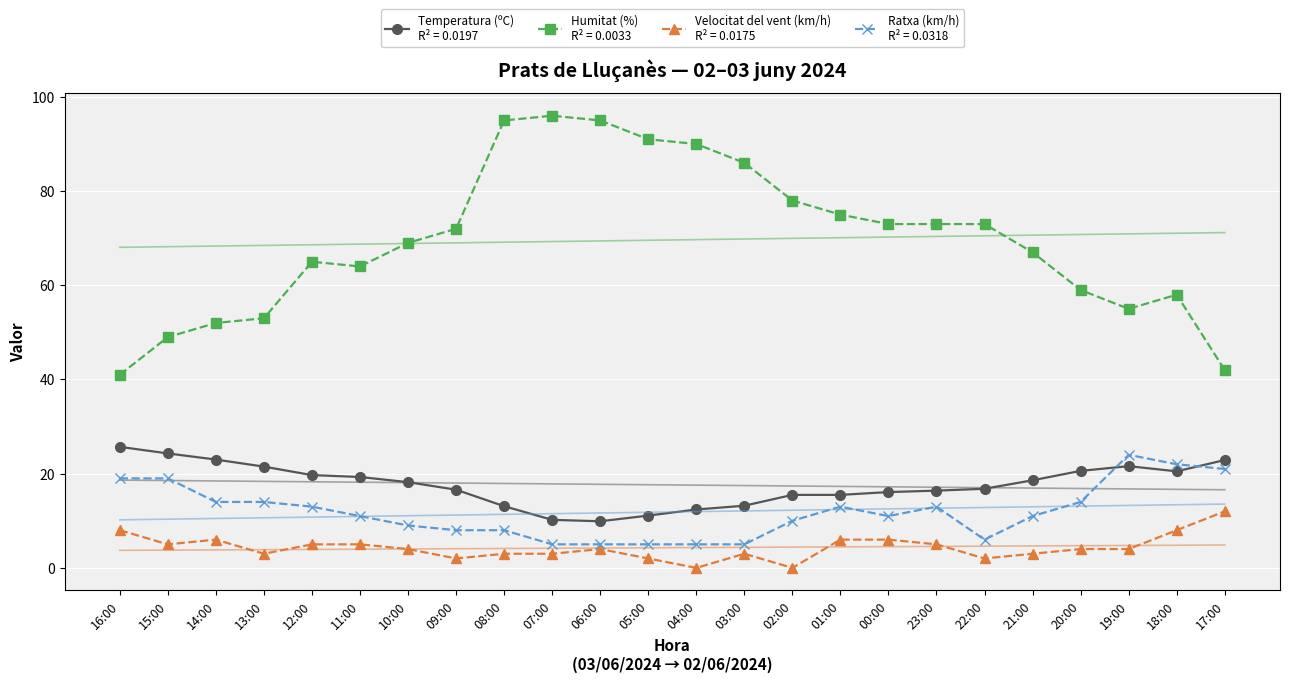

Which label corresponds to the smallest value in the chart?

04:00